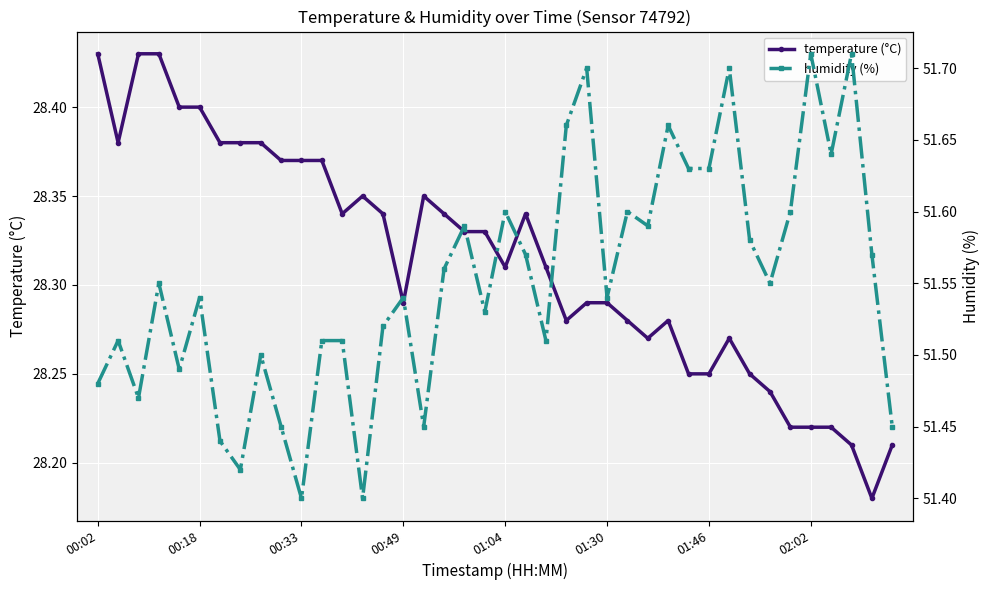

The temperature (°C) series shows 28.2 at 32. True or false?

True